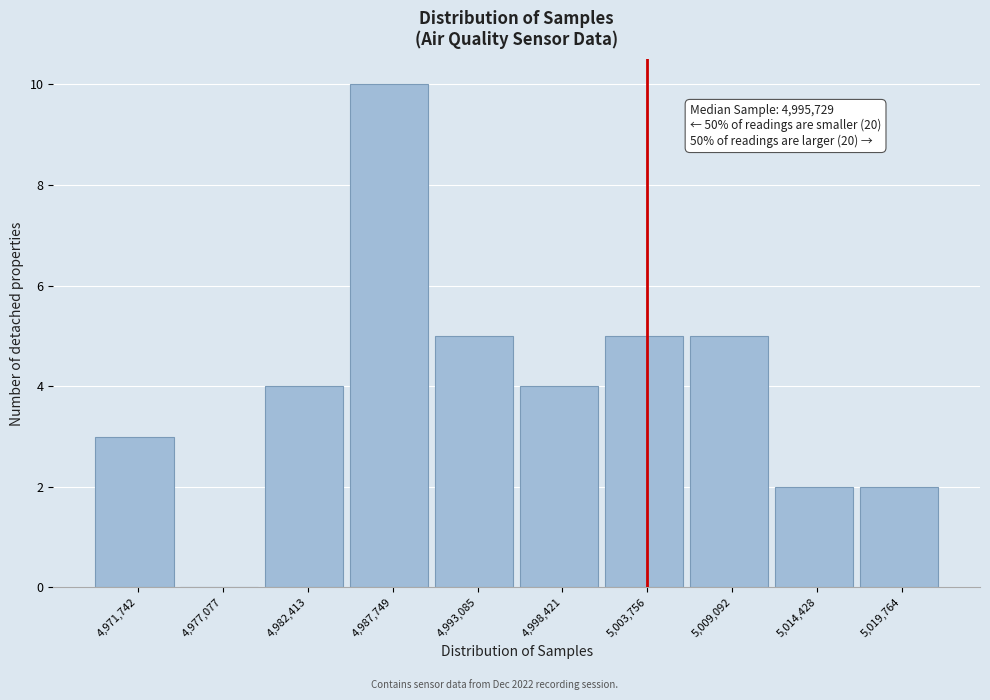

Reading left to right, what are all the values shown in this chart?

4,971,742=3	4,977,077=0	4,982,413=4	4,987,749=10	4,993,085=5	4,998,421=4	5,003,756=5	5,009,092=5	5,014,428=2	5,019,764=2